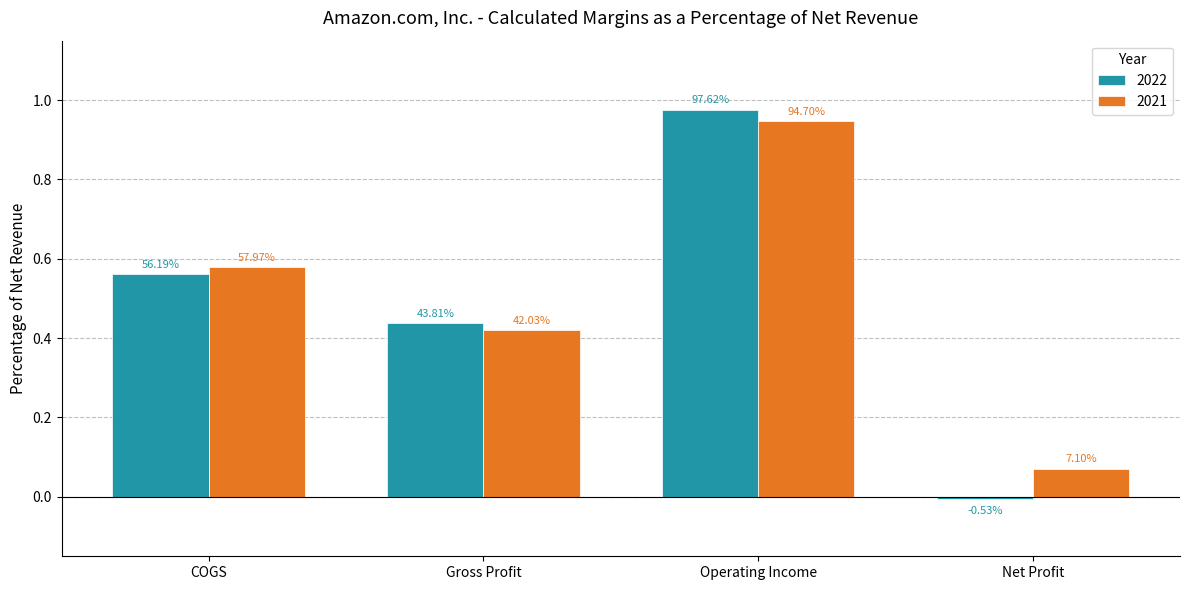

How many bars are there in each group?

2